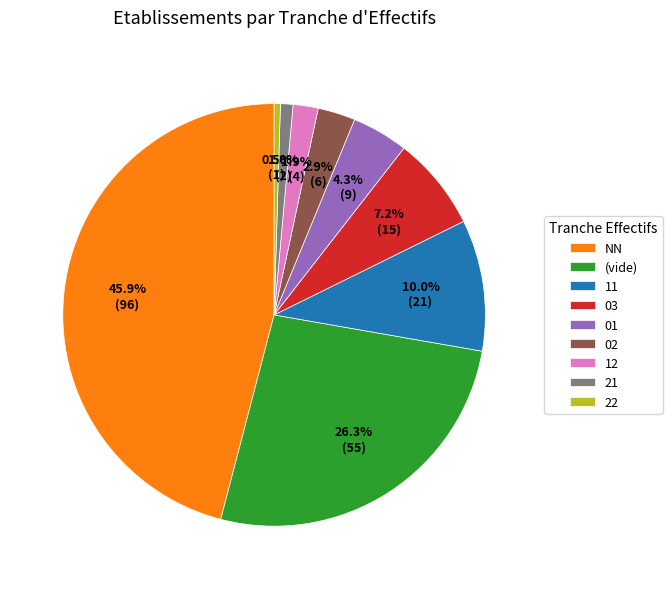

What percentage is NOT represented by 11?

90.0%